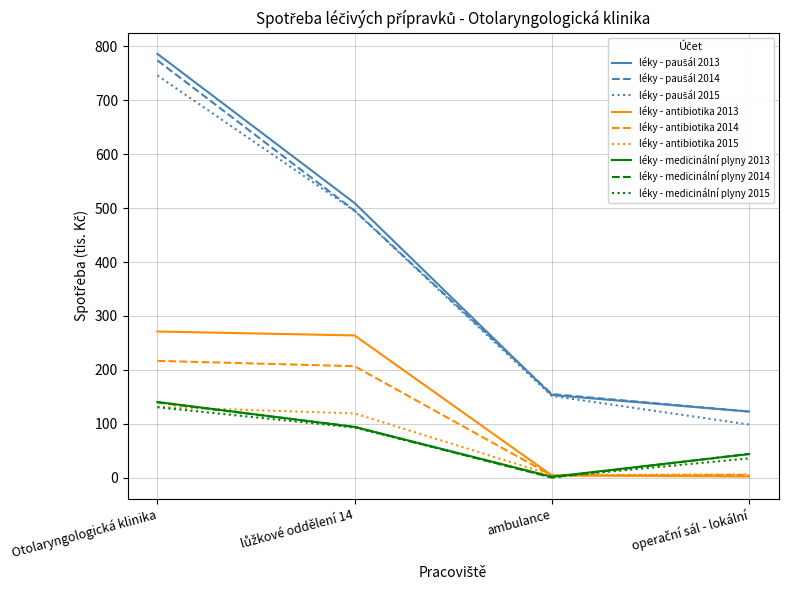

At which category is the sum across all series the highest?

Otolaryngologická klinika